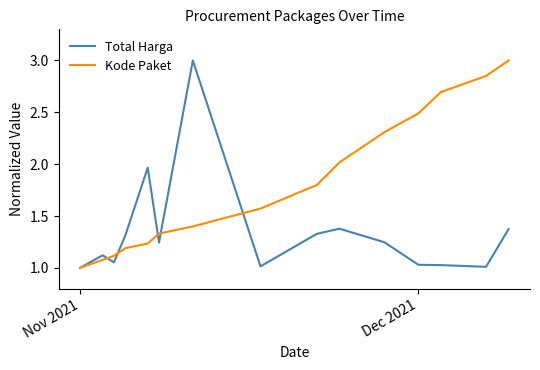

Which series has the largest total across all categories?

Kode Paket